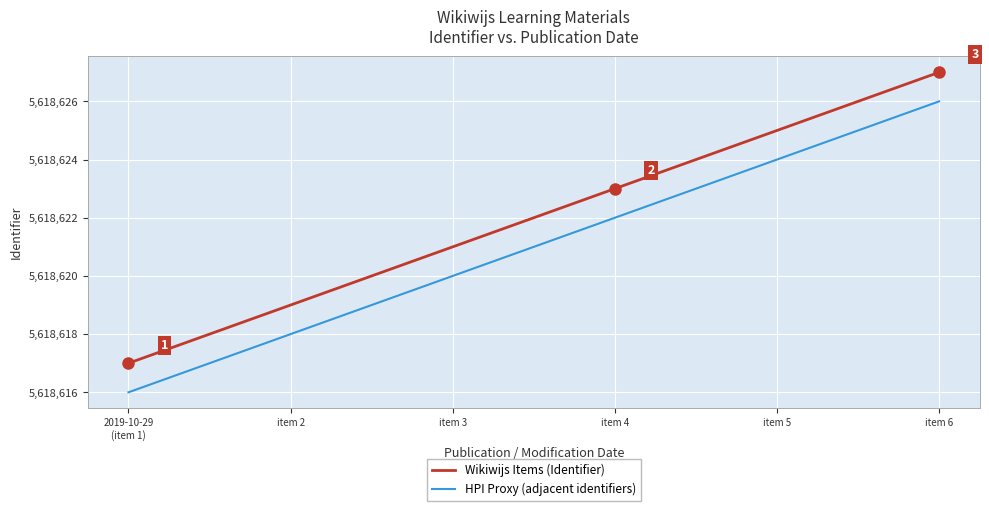

Which category has the lowest value in the Wikiwijs Items (Identifier) series?

2019-10-29
(item 1)